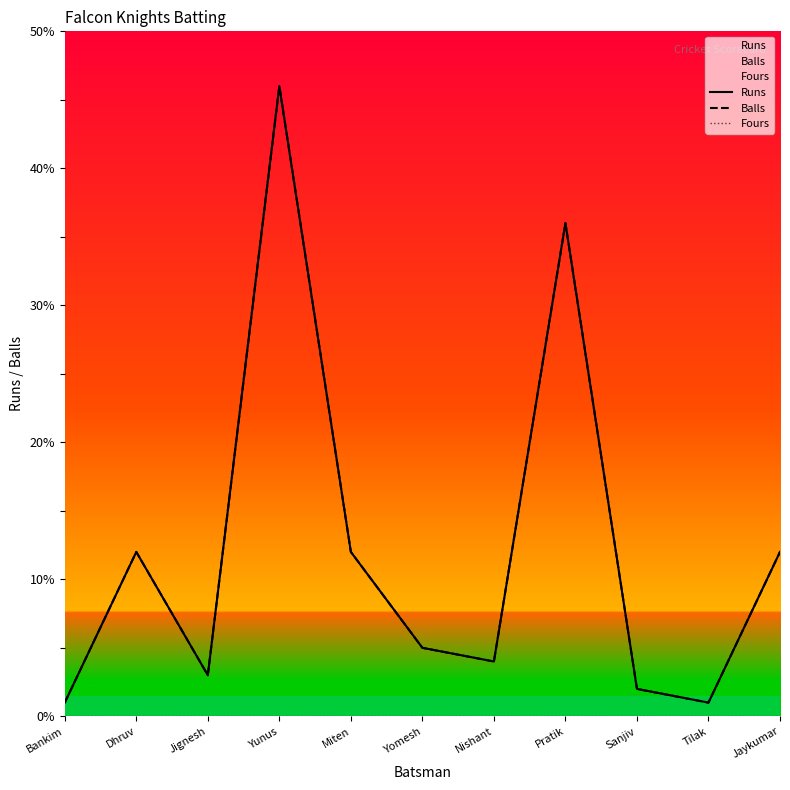

What are all the series names shown in the legend?

Runs, Balls, Fours